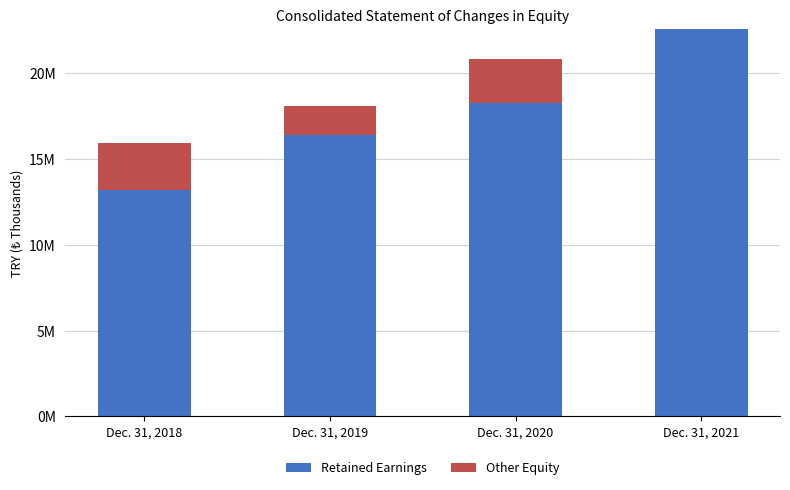

Does the chart contain stacked bars?

Yes